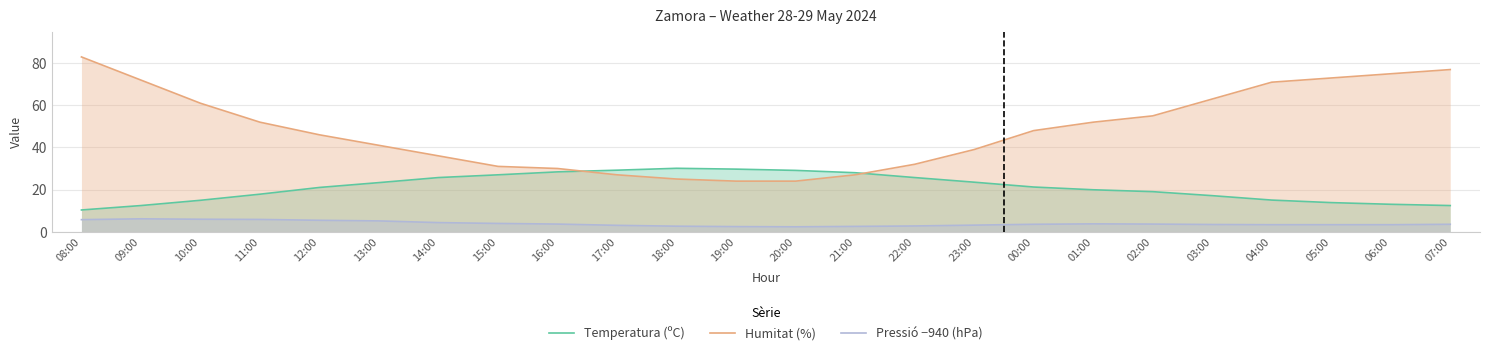

What is the approximate value of Pressió −940 (hPa) at 21:00?

2.5